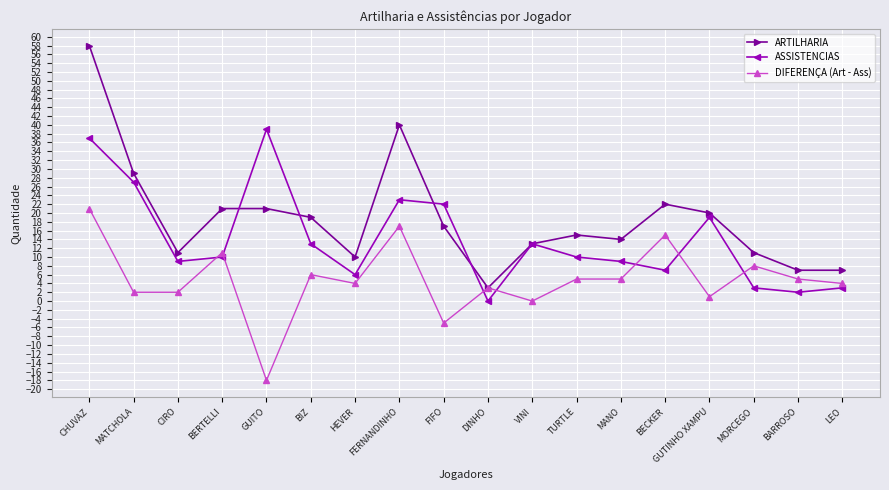

How many distinct data groups are displayed?

3